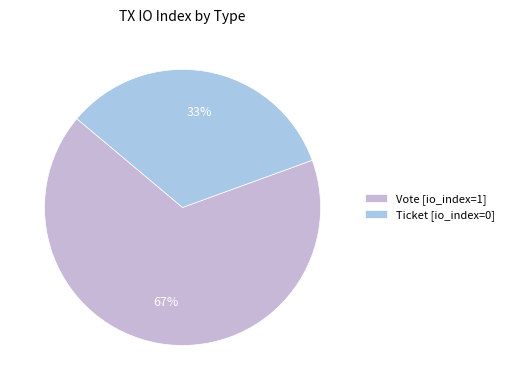

How many segments does this pie chart have?

2